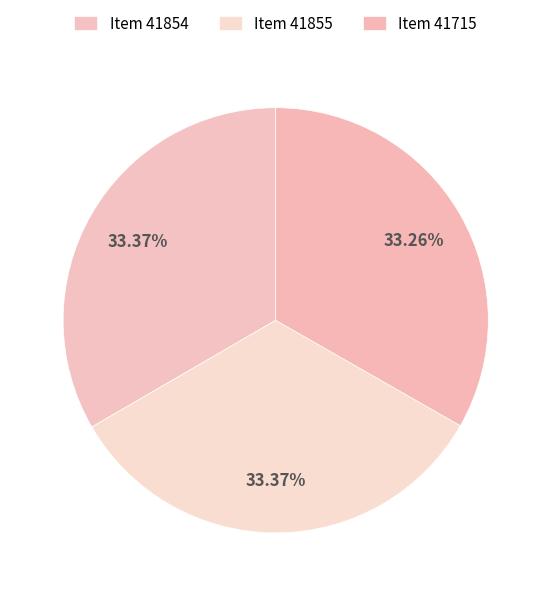

How many slices are in this pie chart?

3